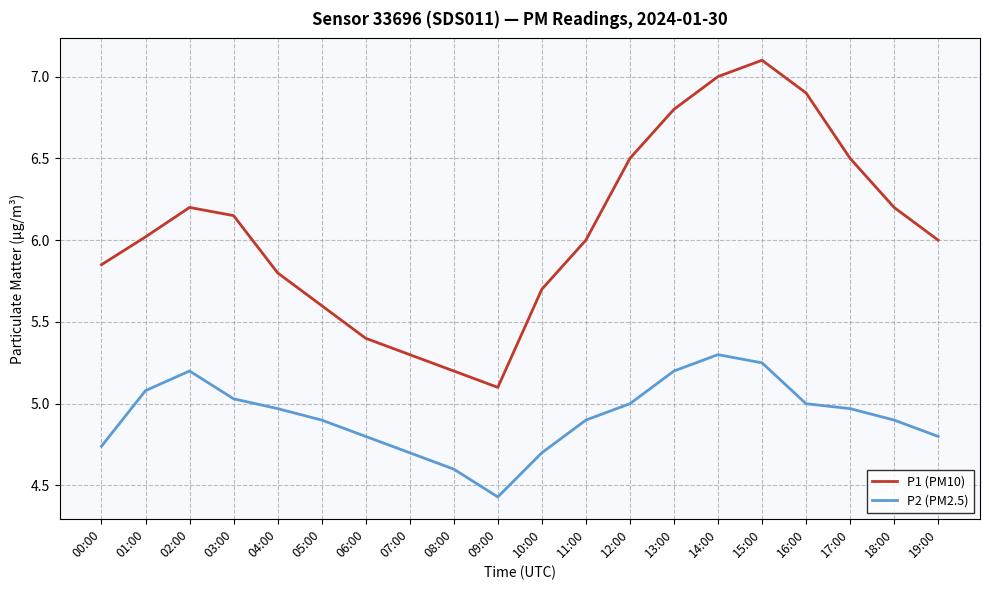

What is the highest value of the P2 (PM2.5) series?

5.3